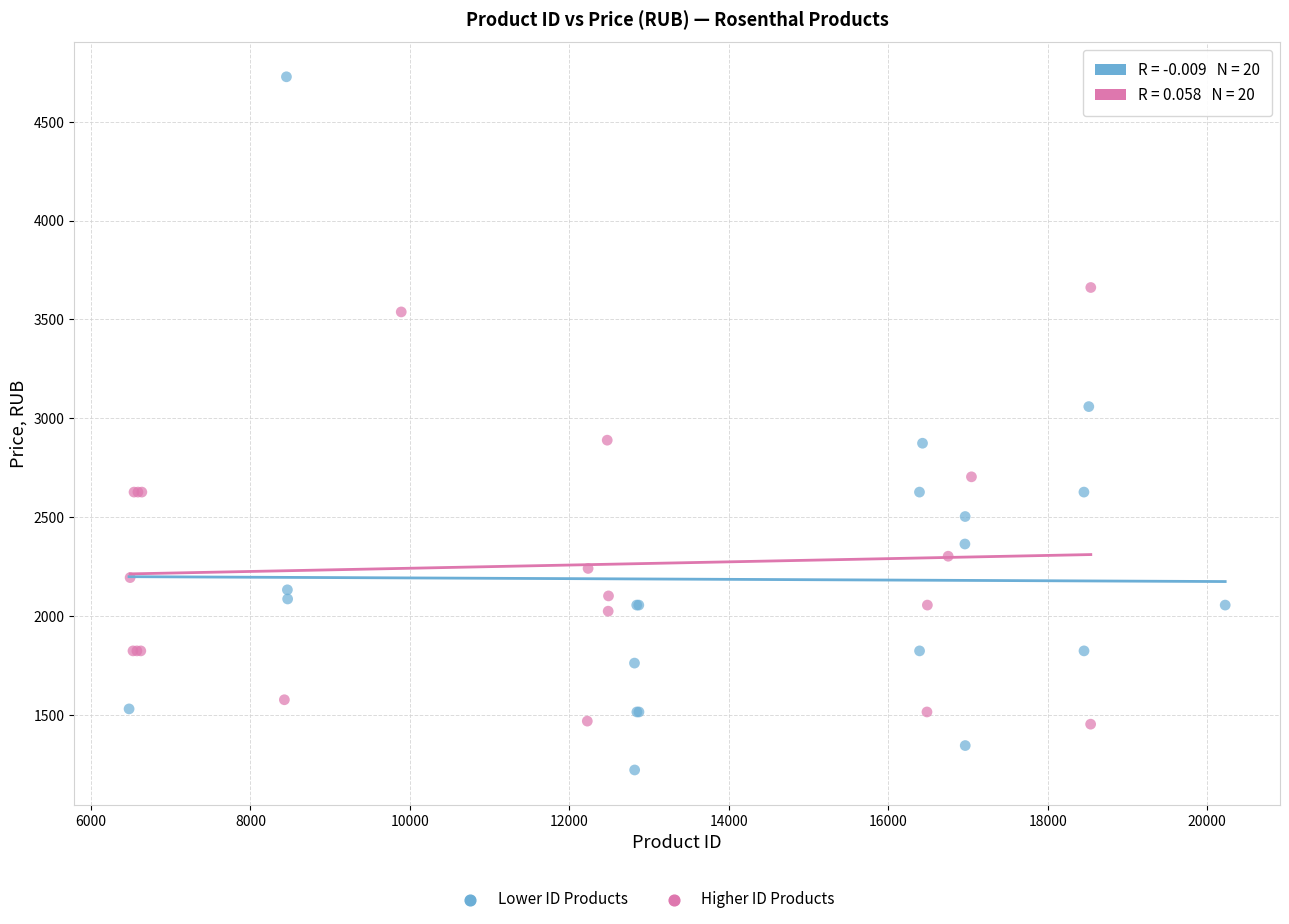

Which series has the largest Y range (max minus min)?

Lower ID Products